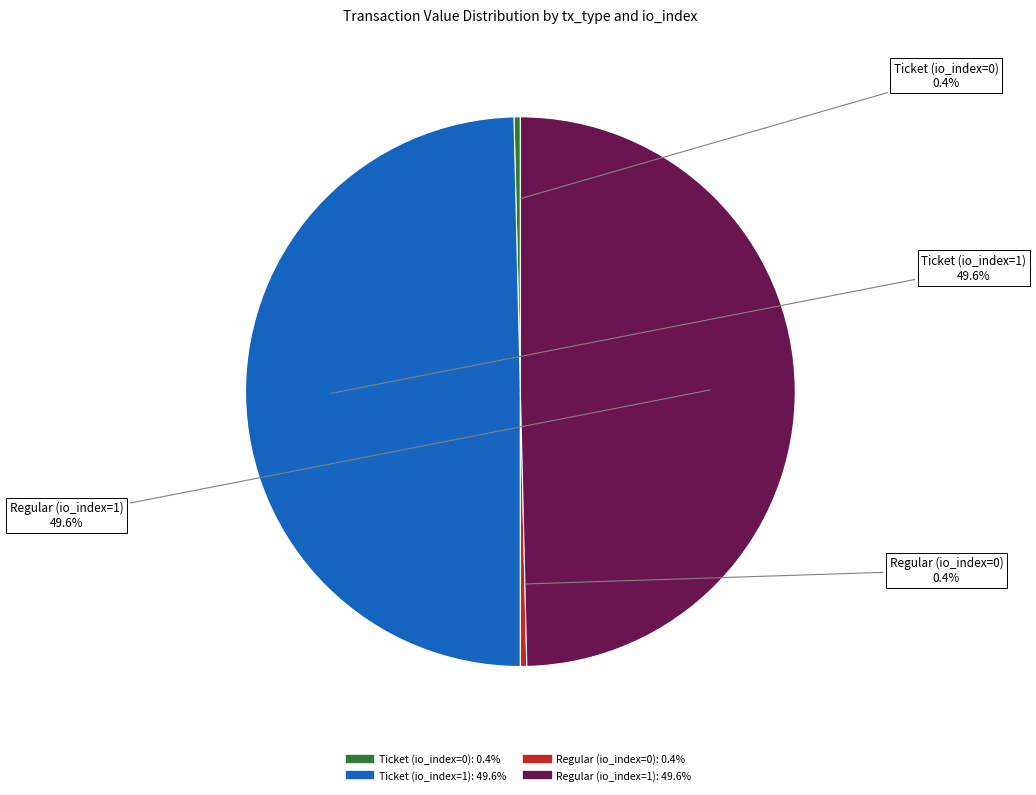

Which has a higher value, Ticket (io_index=0) or Ticket (io_index=1)?

Ticket (io_index=1)